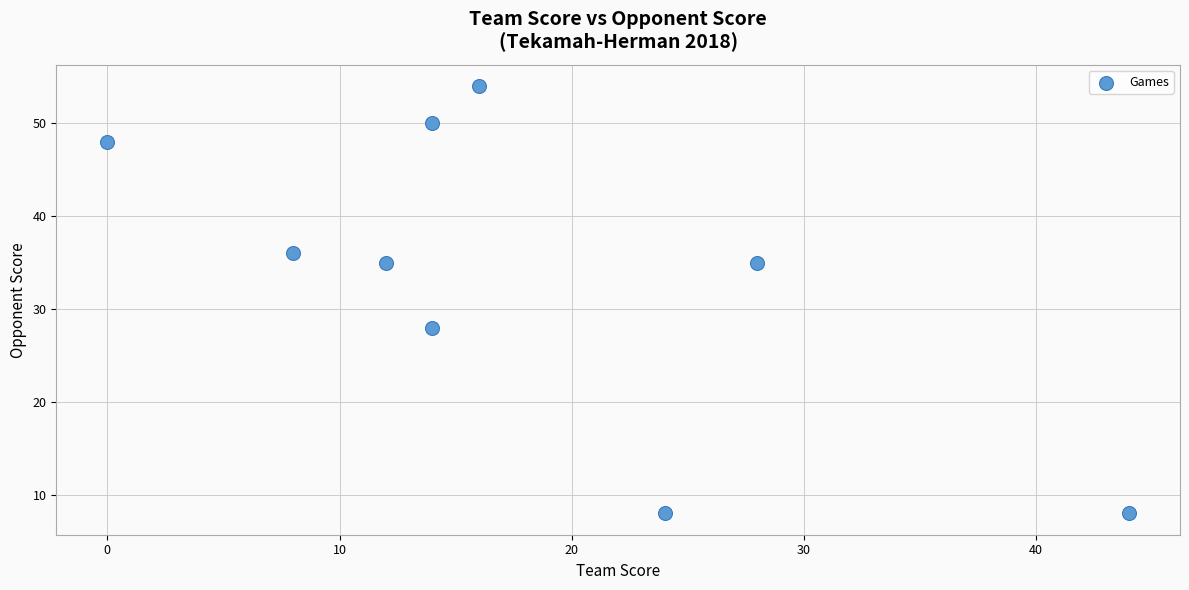

What Y value in the scatter plot is closest to 31?

28